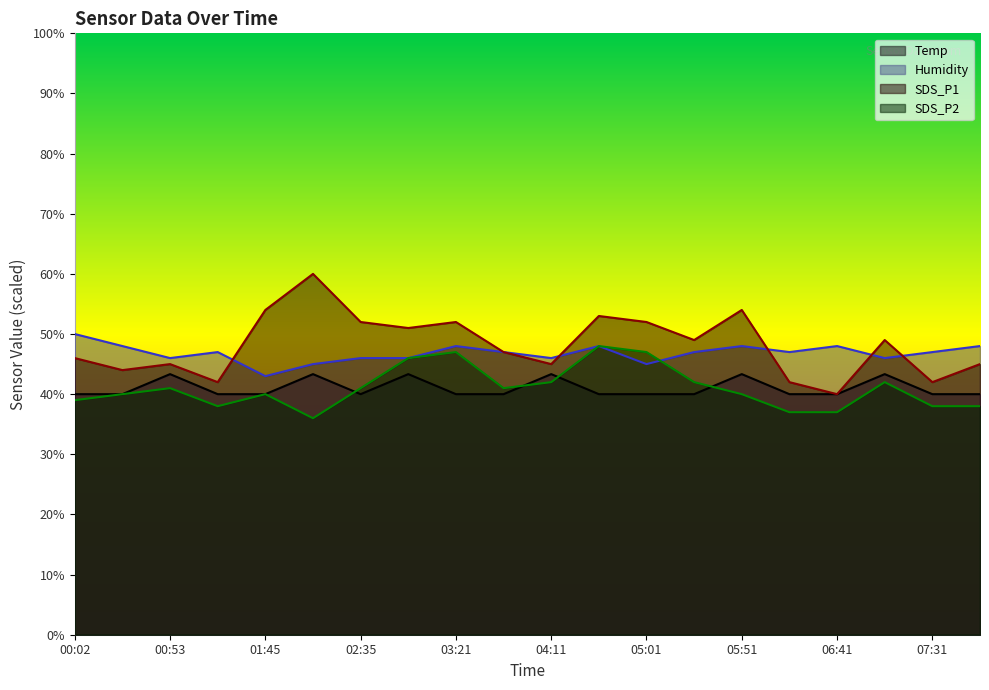

At which label does SDS_P1 first exceed 49?

01:45